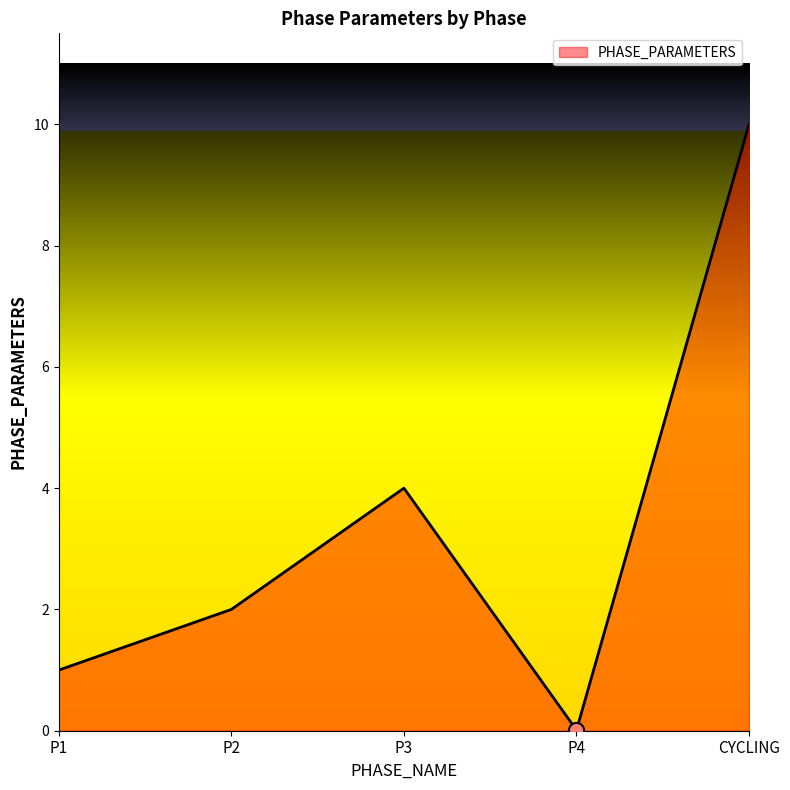

Between P3 and P2, which is larger?

P3